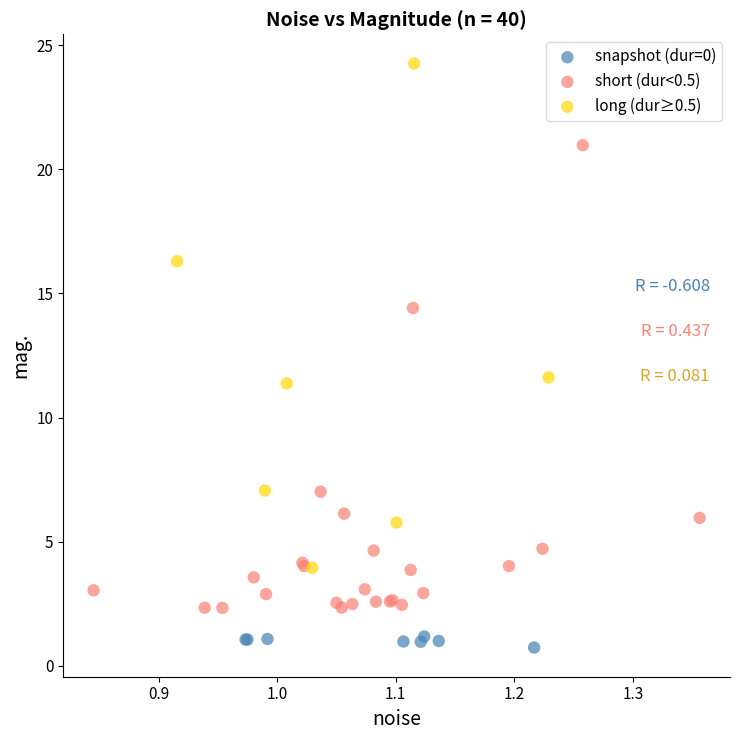

Which series contains the lowest Y value?

snapshot (dur=0)